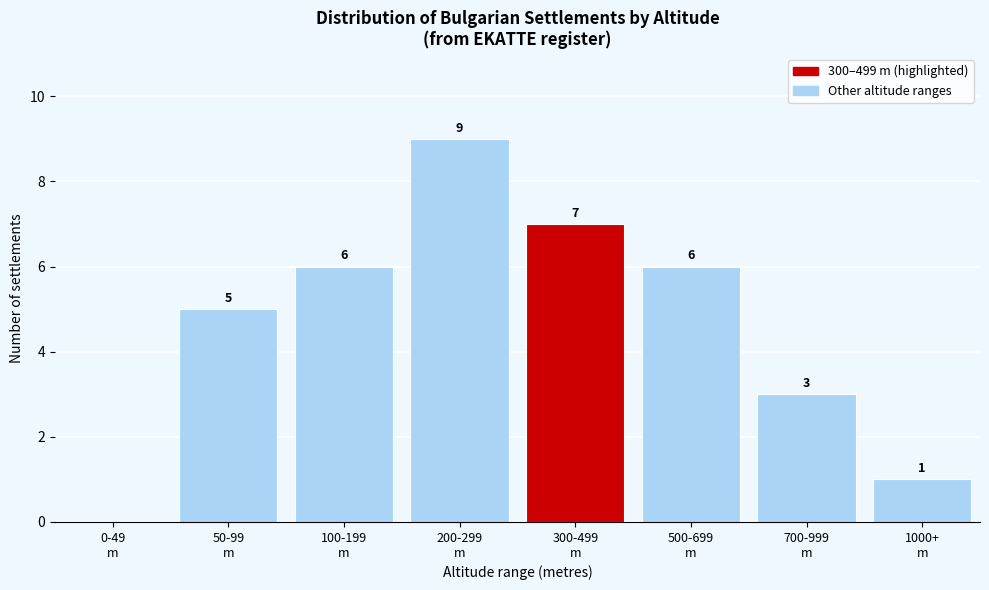

What is the sum of all values?

37